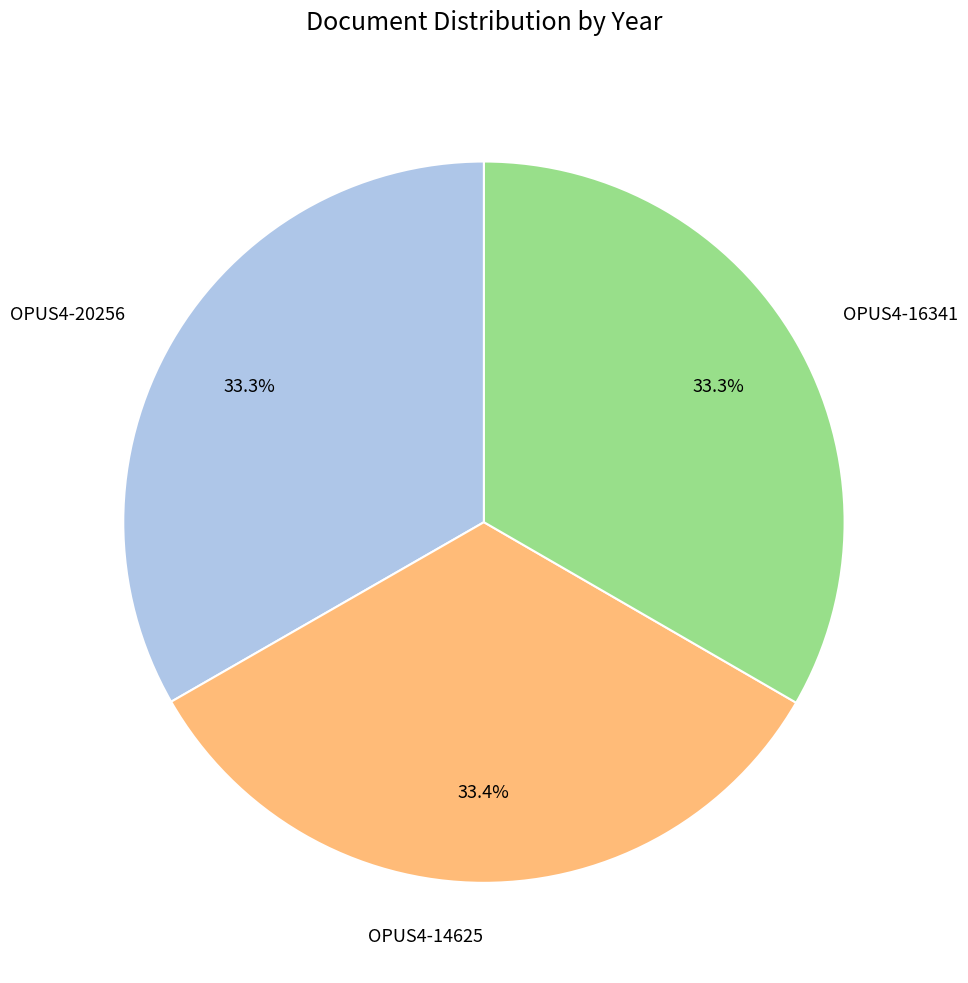

Is there any slice that represents more than half of the pie?

No